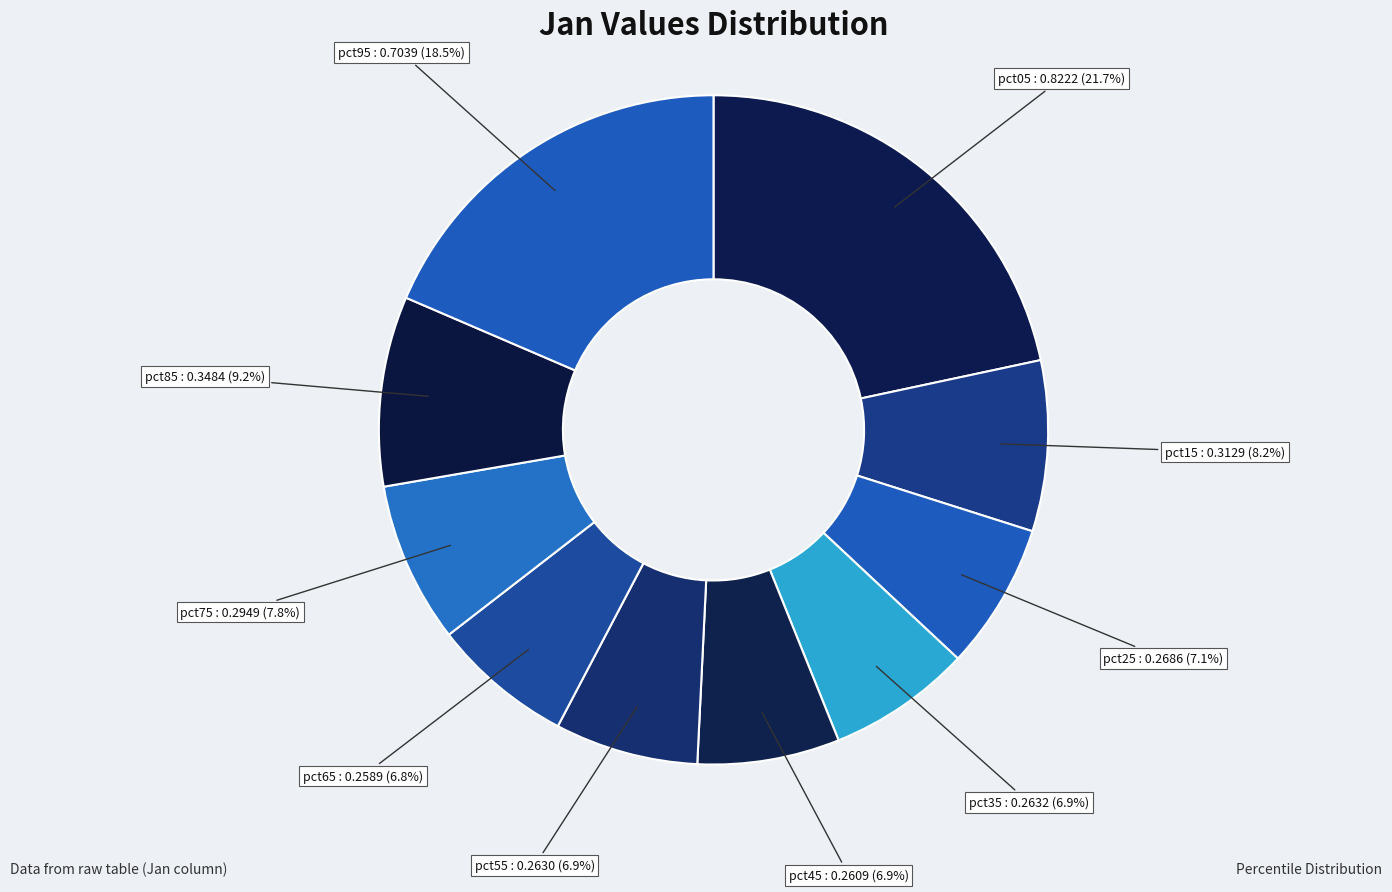

Is the sum of pct95 and pct85 greater than half?

No